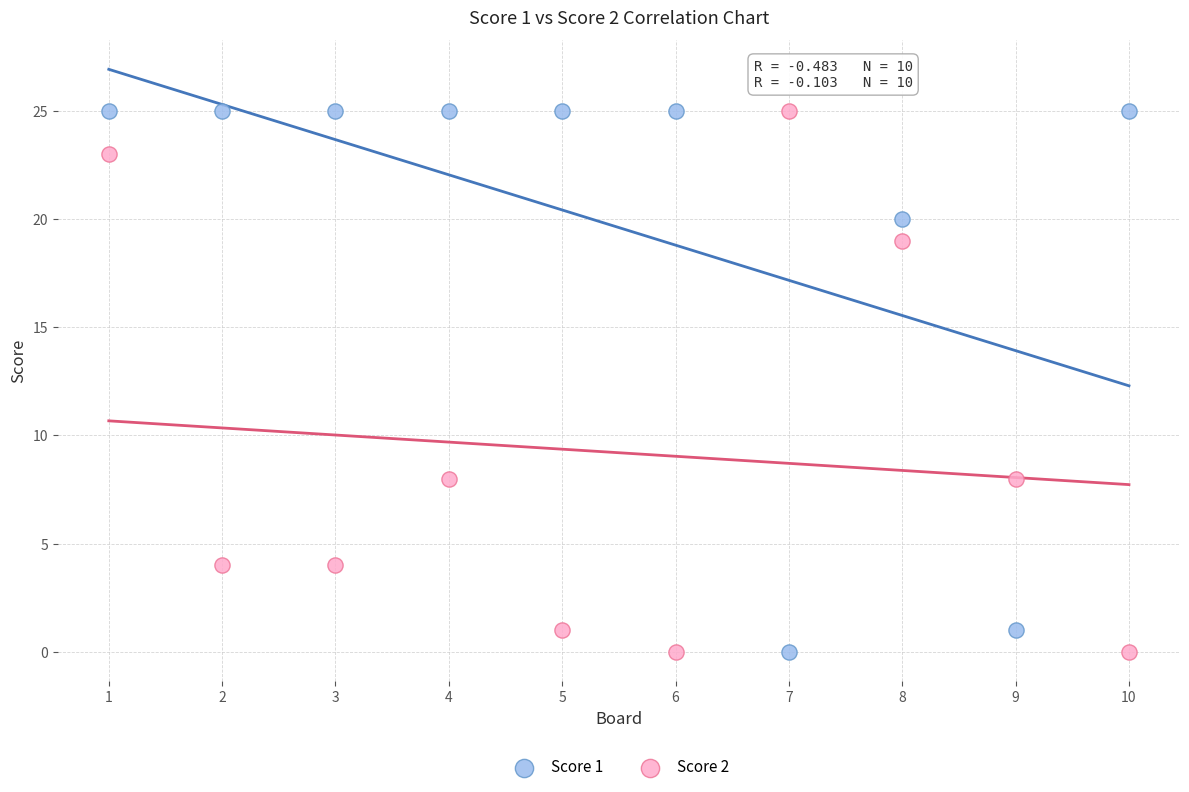

Across all data points, what is the range of Y values (max minus min)?

25